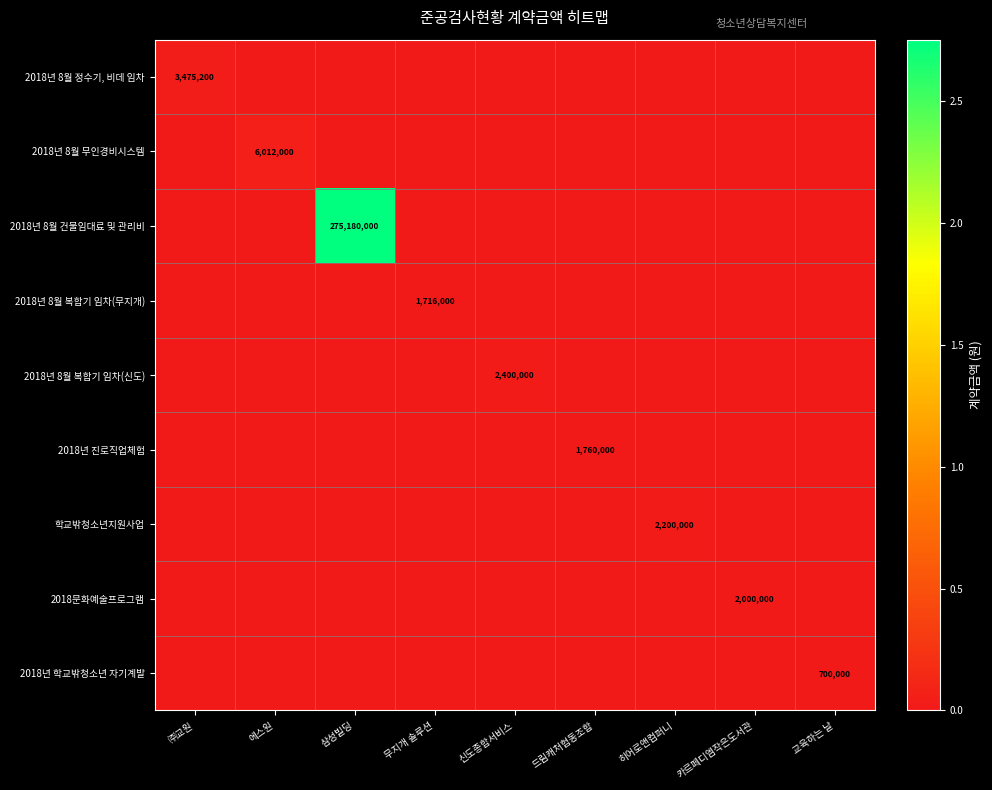

The 2018년 8월 복합기 임차(무지개) series shows 1093078 at 무지개 솔루션. True or false?

False